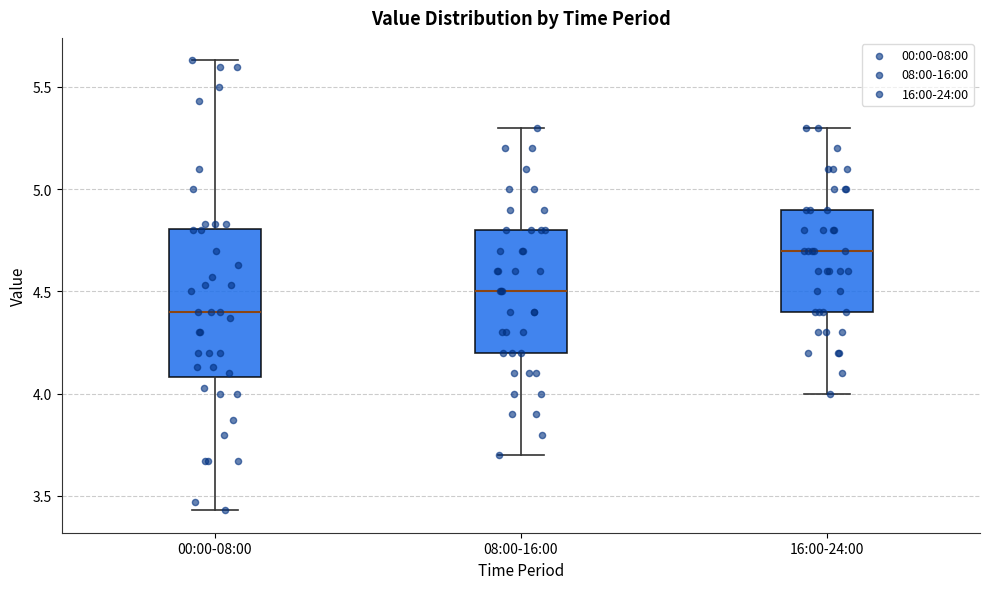

Reading left to right, read every box against the y-axis: the position of its median line, the range the box covers, and the ends of its whiskers. The values are not printed on the chart, so give them approximately, as read against the axis.

00:00-08:00: median 4.40, box 4.10 to 4.80, whiskers 3.45 to 5.65
08:00-16:00: median 4.50, box 4.20 to 4.80, whiskers 3.70 to 5.30
16:00-24:00: median 4.70, box 4.40 to 4.90, whiskers 4.00 to 5.30